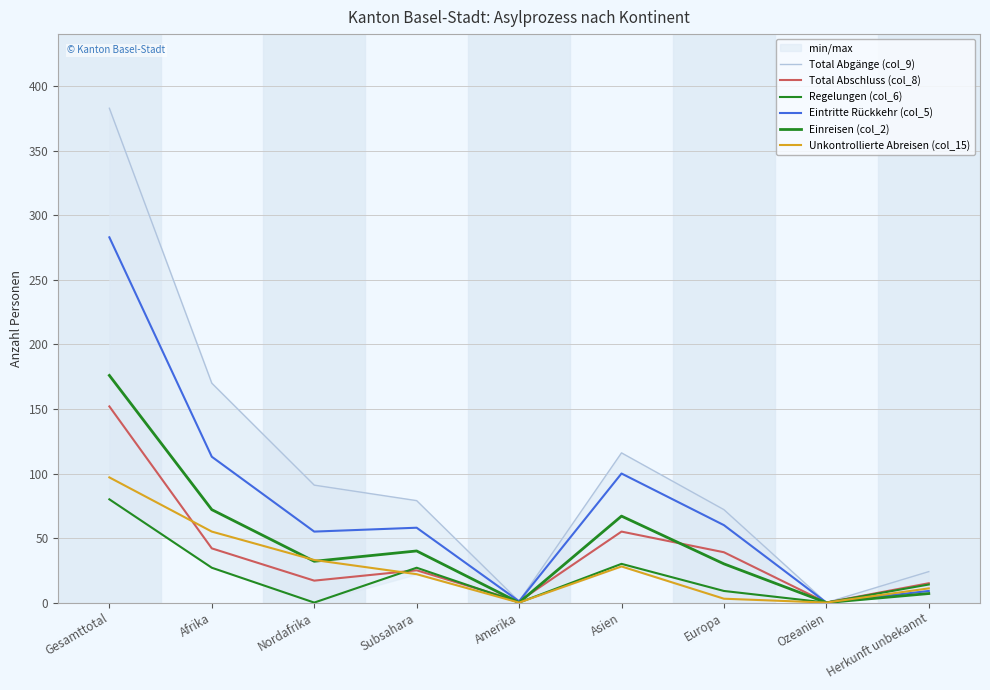

True or false: Total Abschluss (col_8) and Eintritte Rückkehr (col_5) cross at least once.

False